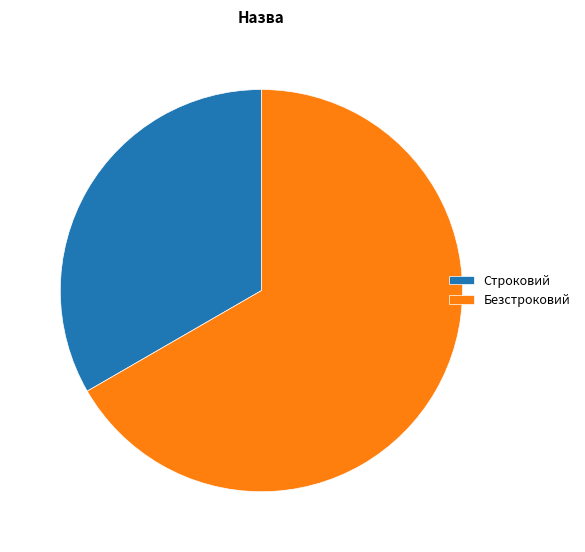

Does any single category account for the majority?

Yes